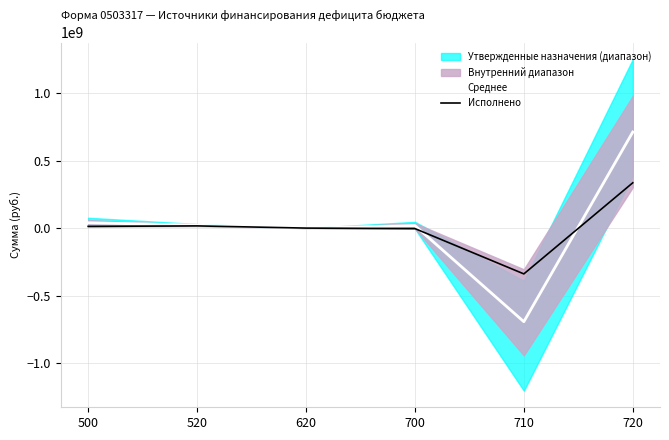

Where does the Центр (среднее) series first go above 21300000?

500